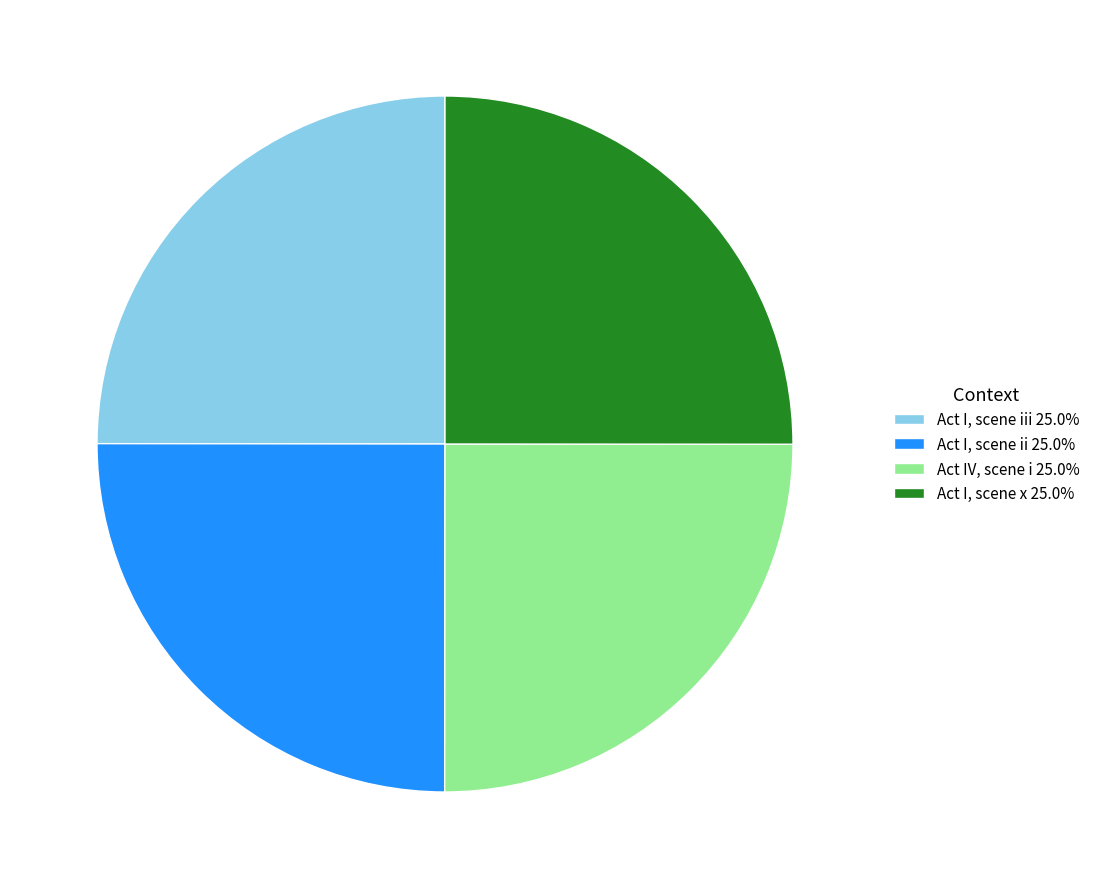

Approximately how many times larger is the value at Act I, scene ii 25.0% compared to Act I, scene x 25.0%?

1.0